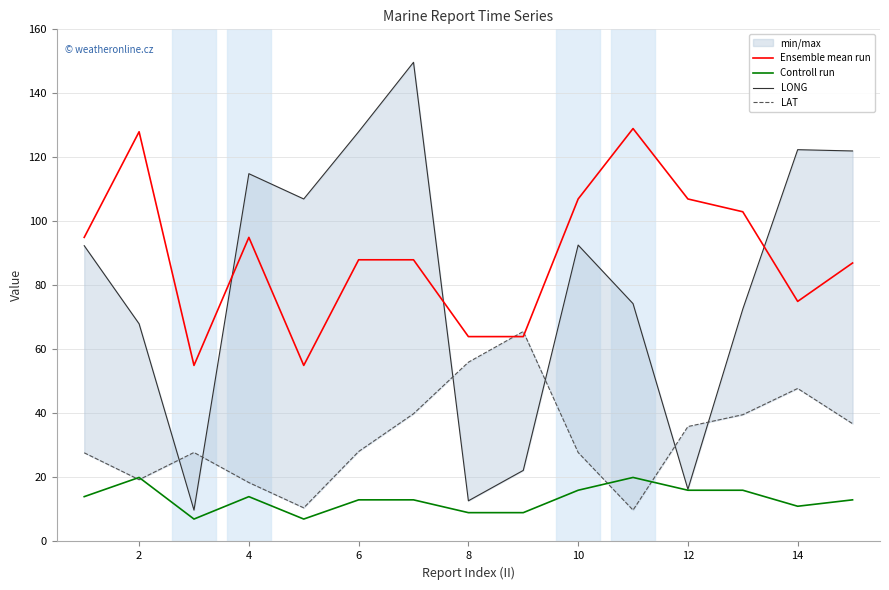

The value of Ensemble mean run at 10 is 107. True or false?

True